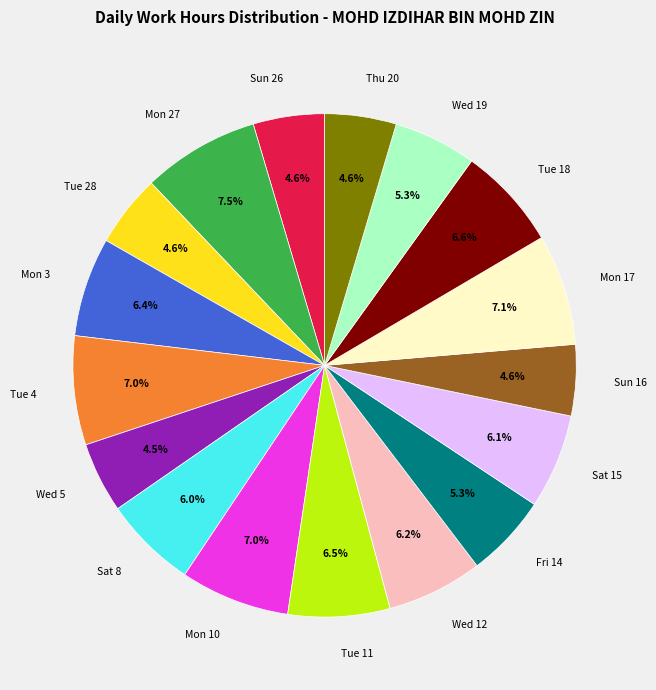

To the nearest percent, what portion does Tue 18 represent?

7%